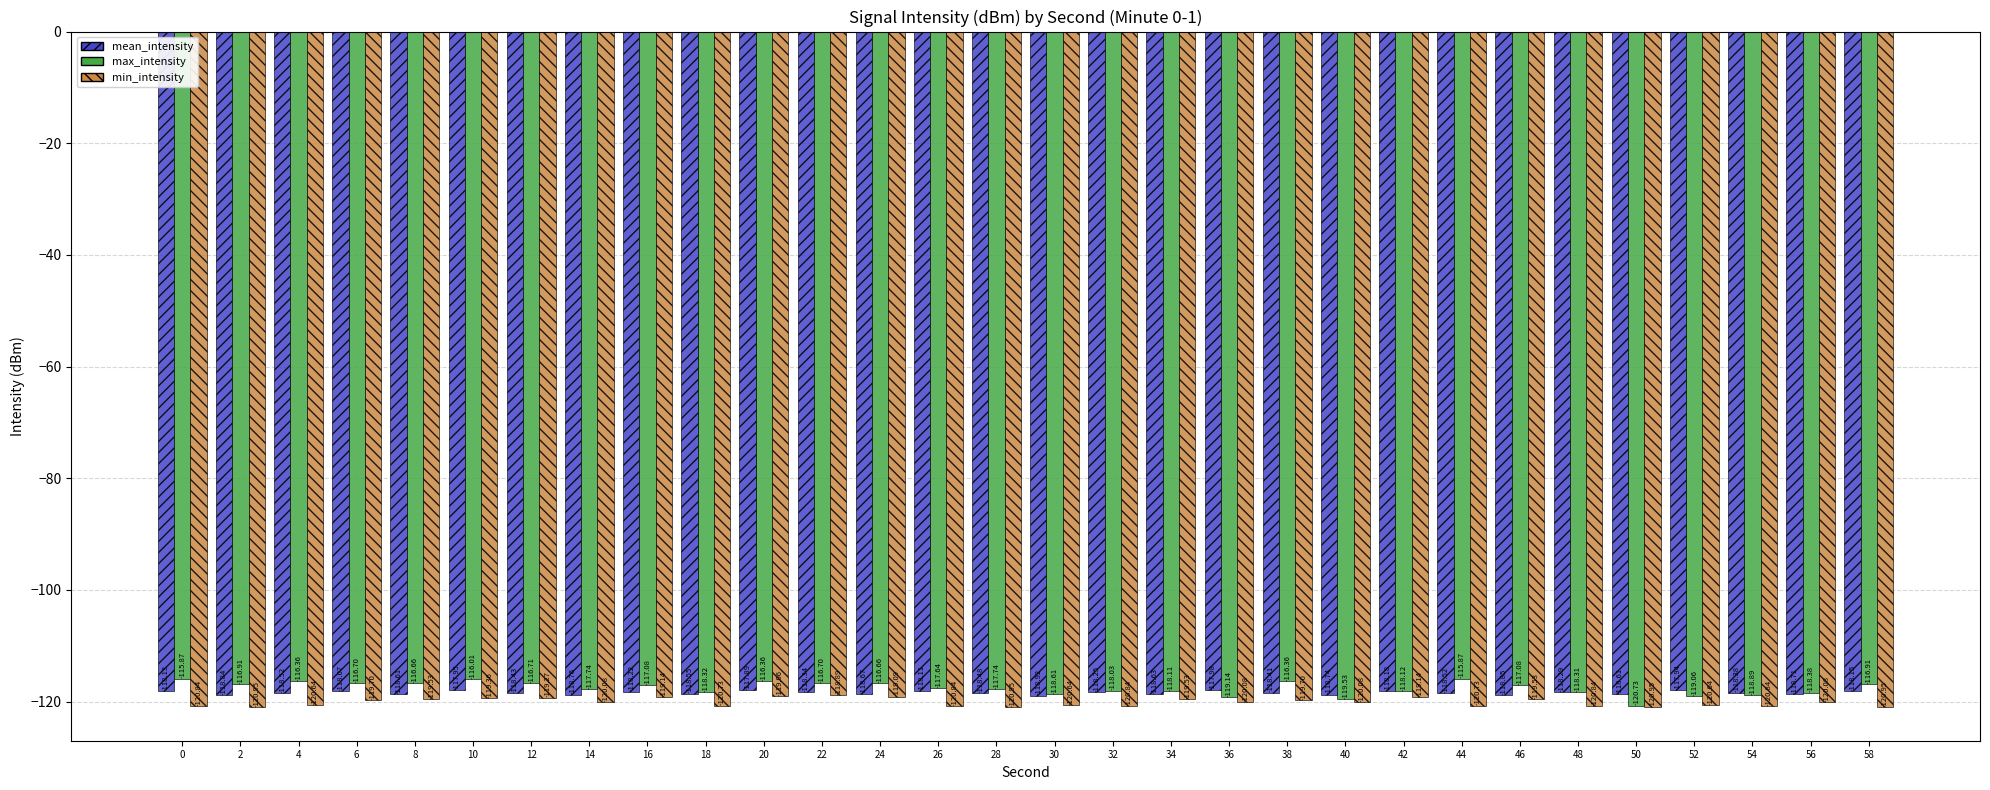

Between 14 and 54, which series saw the biggest shift?

max_intensity